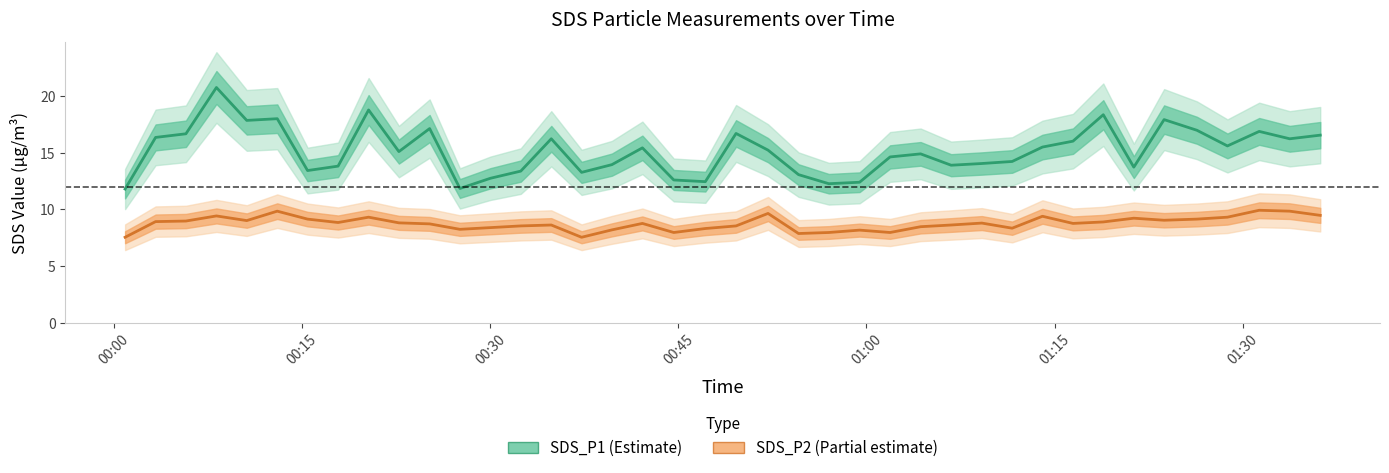

Which series has the largest range (max minus min)?

SDS_P1